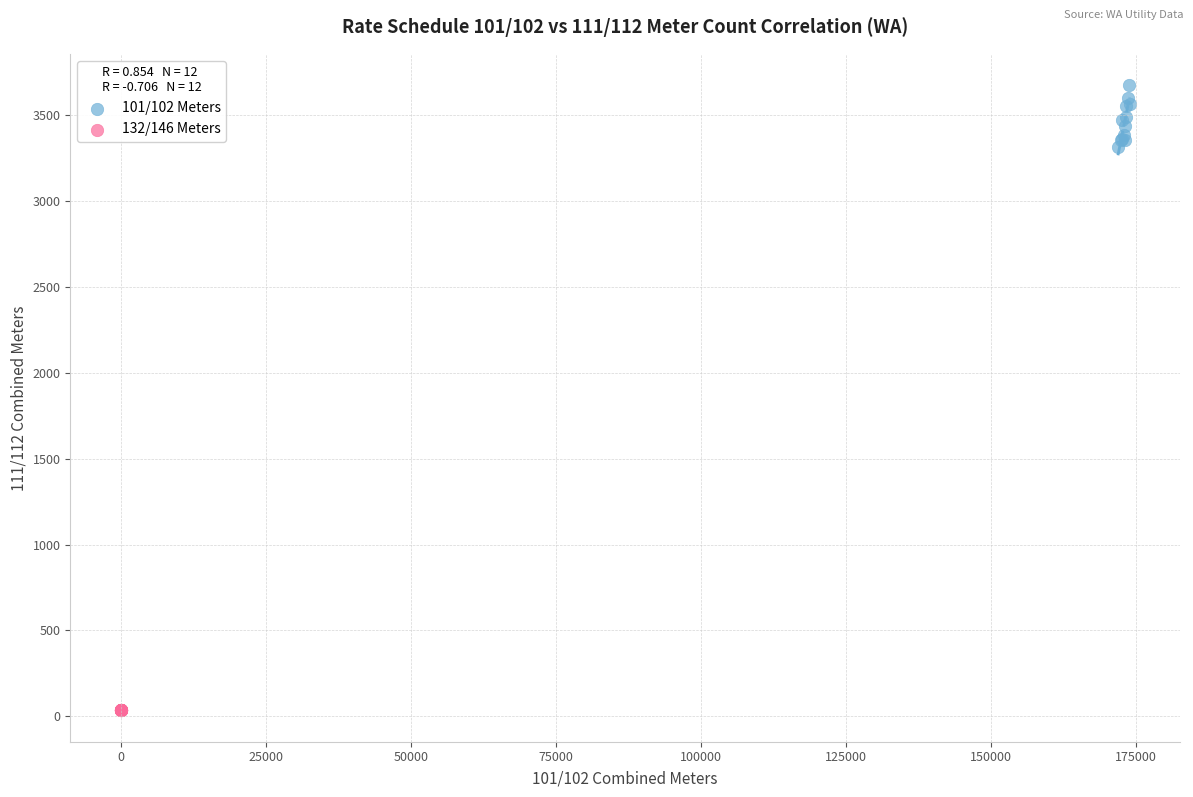

Which series reaches the minimum Y coordinate?

132/146 Meters